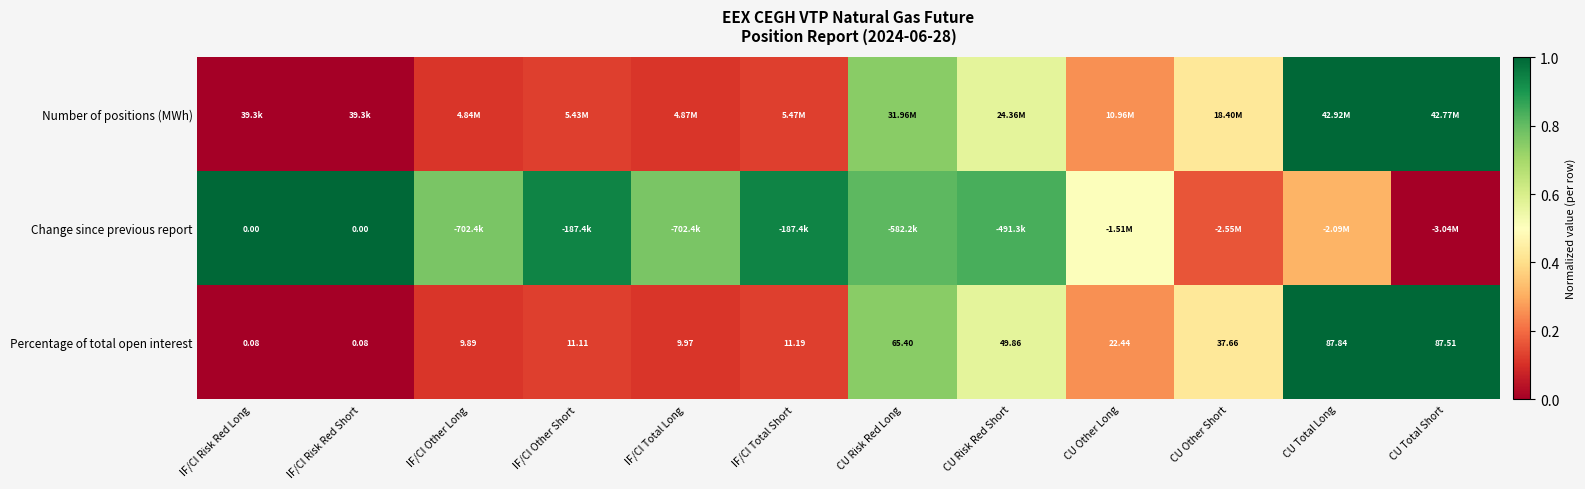

At which label does Percentage of total open interest first exceed 22?

CU Risk Red Long